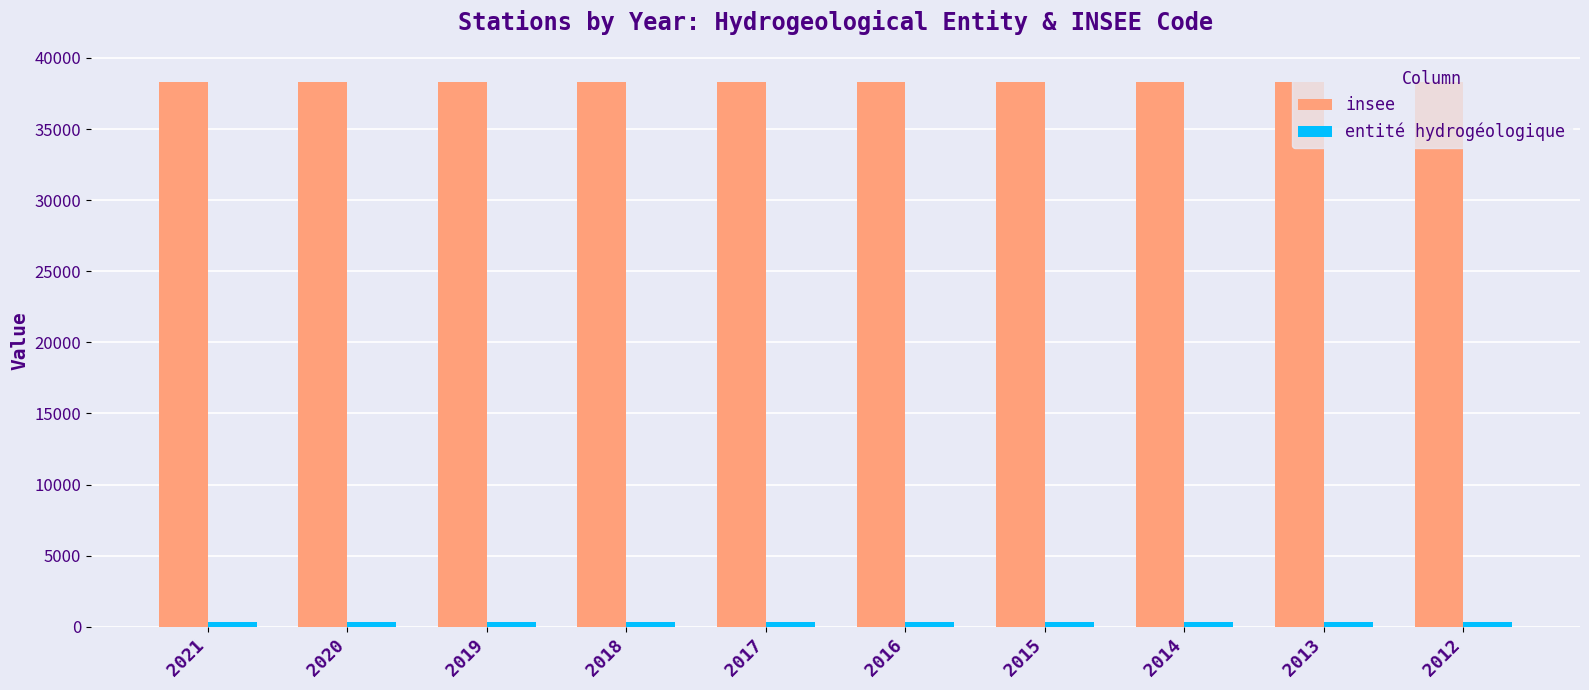

What is the average value of the insee series?

38289